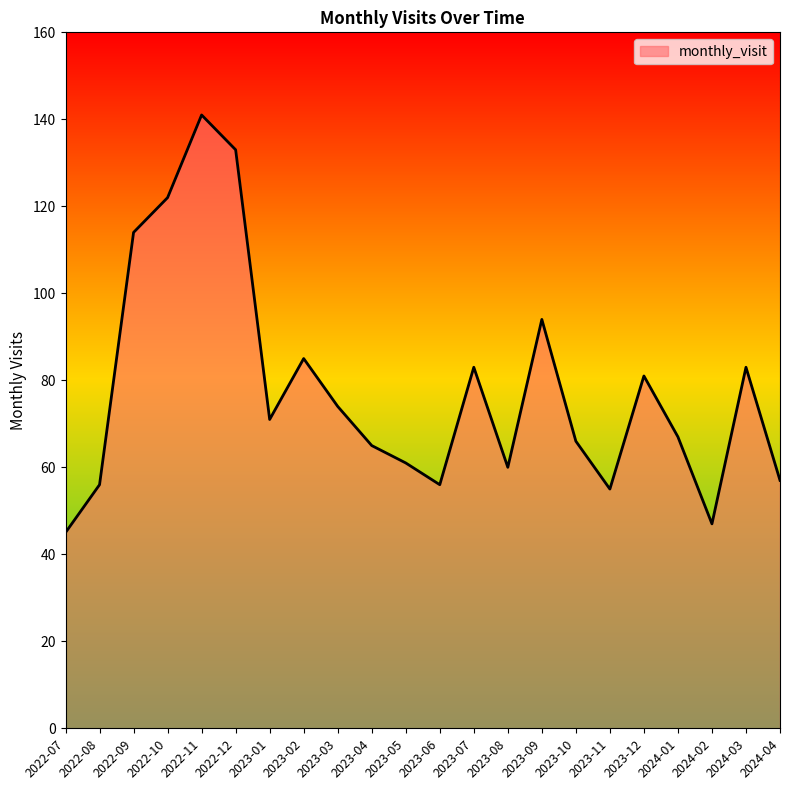

True or false: the data shows 45 at 2024-01.

False